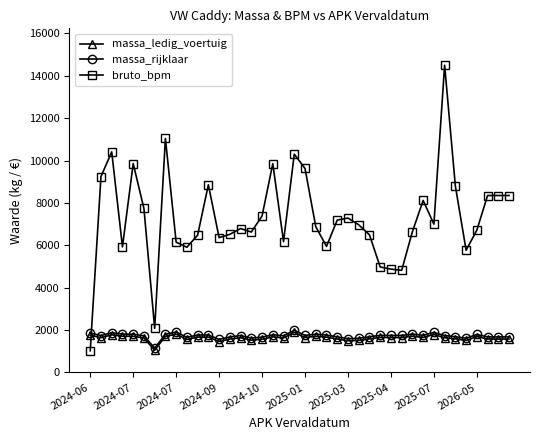

True or false: bruto_bpm has more than 0 points higher than both neighbors.

True